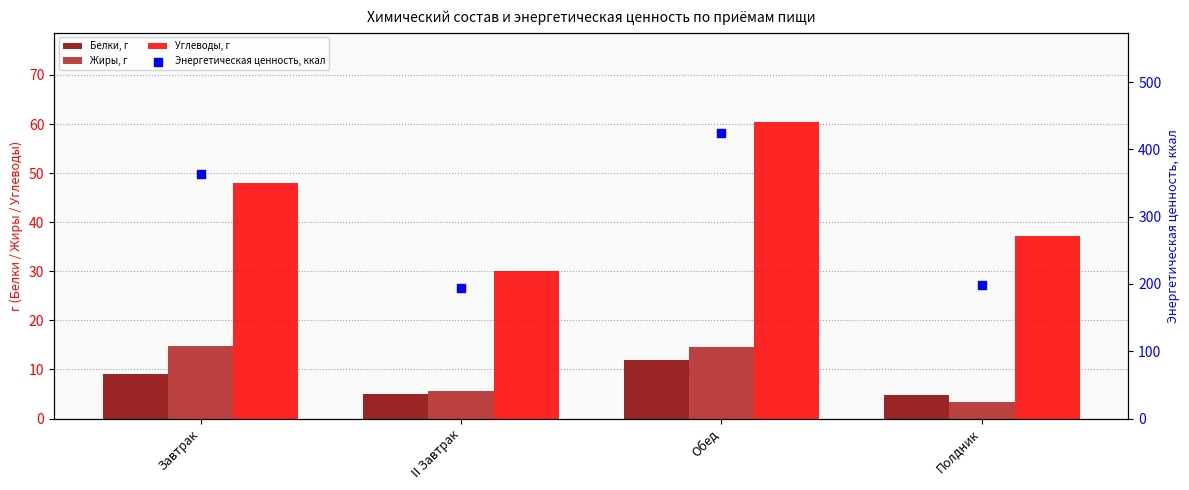

Is the value of Белки, г at Завтрак greater than the value of Энергетическая ценность, ккал at Завтрак?

No